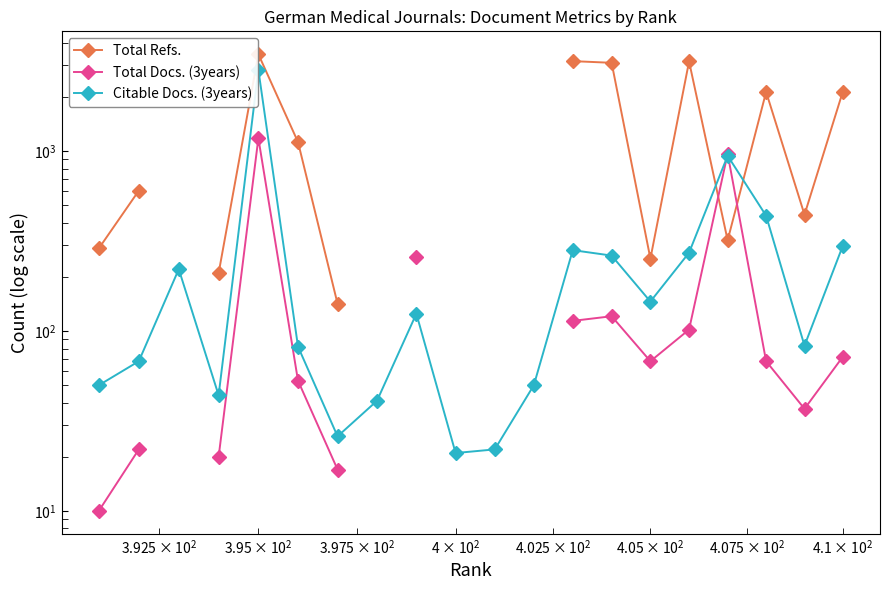

Which series has the largest range (max minus min)?

Total Refs.